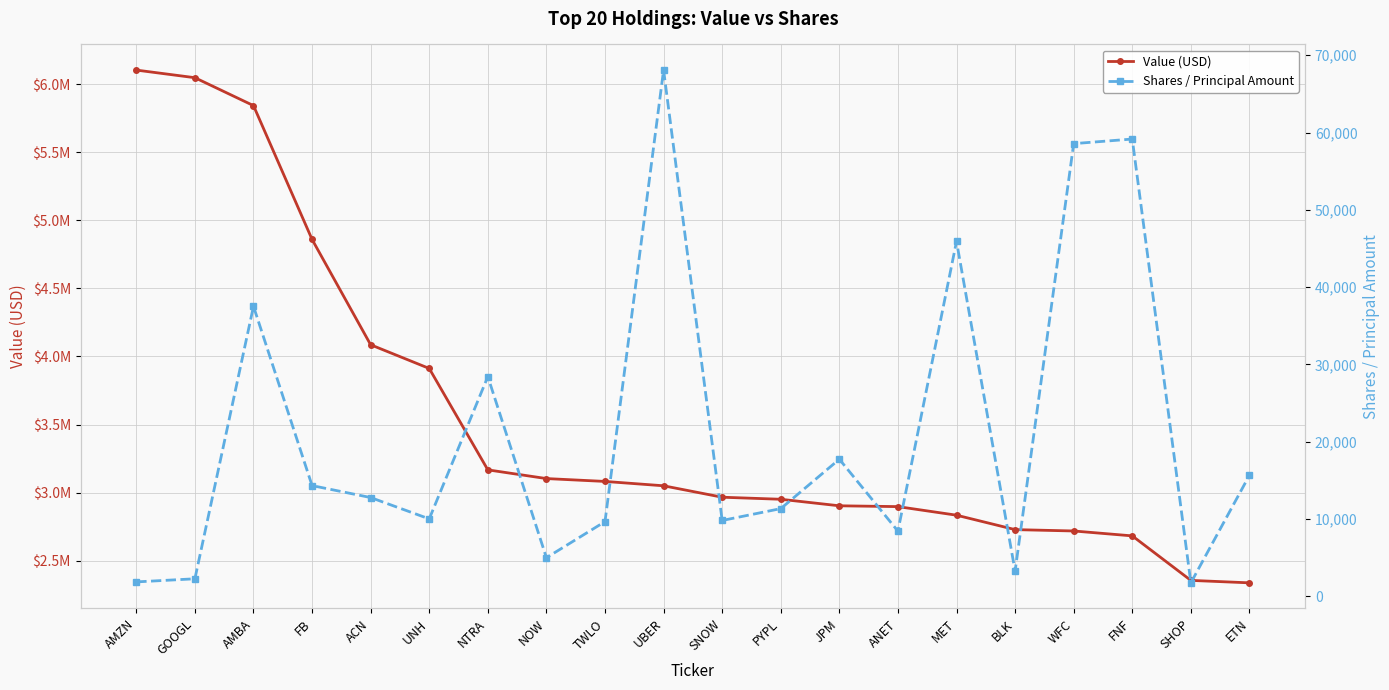

At which label does Shares / Principal Amount first exceed 12773?

AMBA